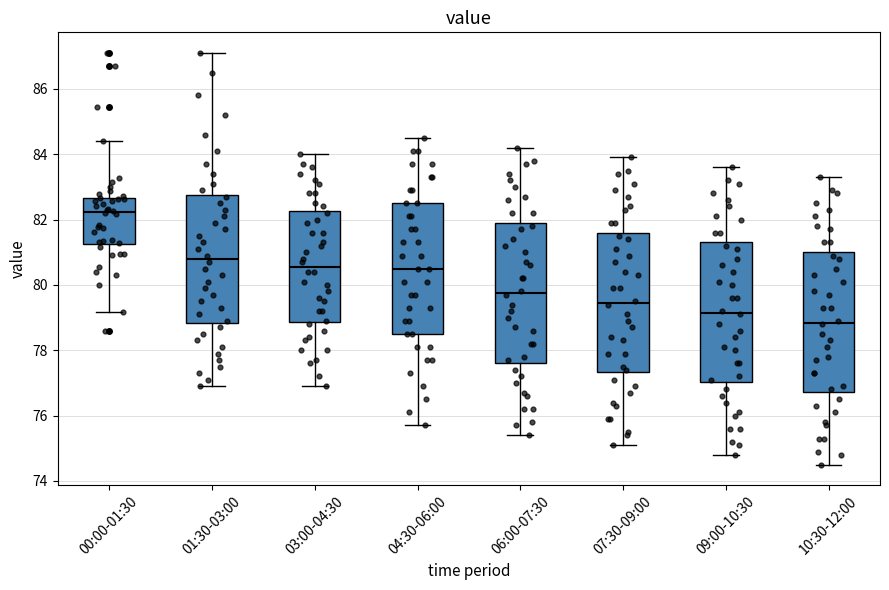

Reading left to right, transcribe this box plot: for each box, give where its median line is, the range the box spans, and where its two whiskers end, as read against the y-axis. The values are not printed on the chart, so give them approximately, as read against the axis.

00:00-01:30: median 82.2, box 81.2 to 82.6, whiskers 79.2 to 84.4
01:30-03:00: median 80.8, box 78.8 to 82.8, whiskers 77.0 to 87.2
03:00-04:30: median 80.6, box 78.8 to 82.2, whiskers 77.0 to 84.0
04:30-06:00: median 80.6, box 78.6 to 82.6, whiskers 75.8 to 84.6
06:00-07:30: median 79.8, box 77.6 to 82.0, whiskers 75.4 to 84.2
07:30-09:00: median 79.4, box 77.4 to 81.6, whiskers 75.2 to 84.0
09:00-10:30: median 79.2, box 77.0 to 81.4, whiskers 74.8 to 83.6
10:30-12:00: median 78.8, box 76.8 to 81.0, whiskers 74.6 to 83.4